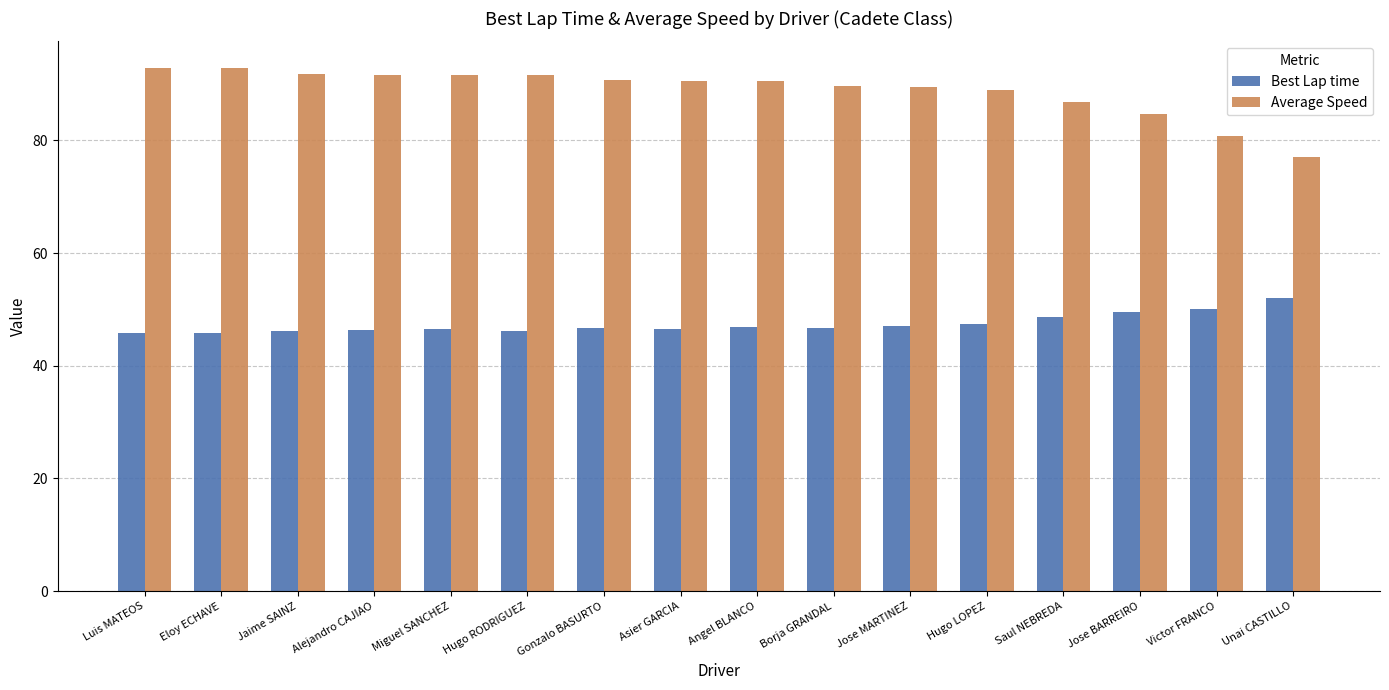

The Average Speed series shows 91.7 at Jaime SAINZ. True or false?

True